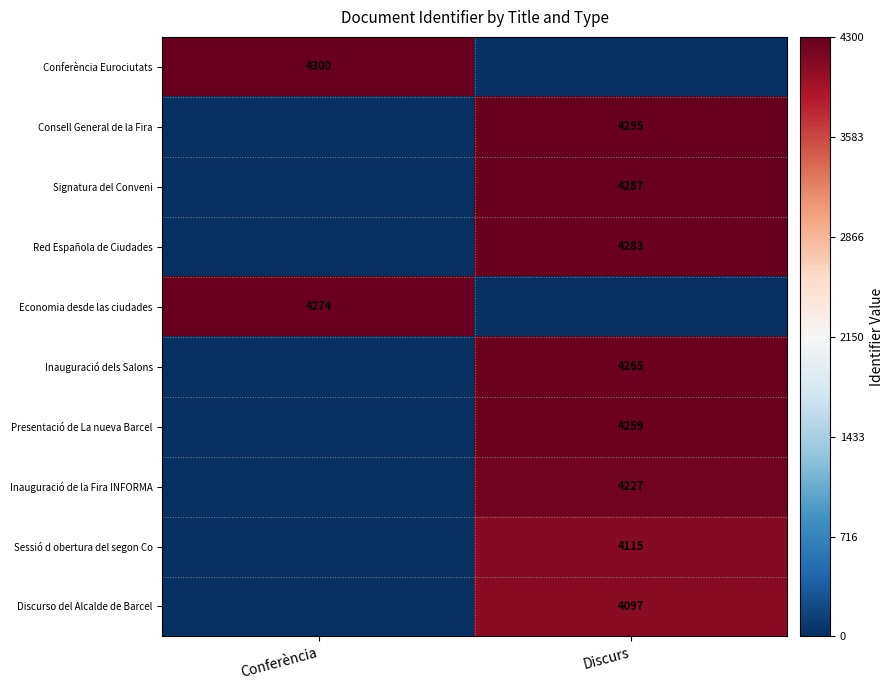

Is it true that Presentació de La nueva Barcel equals 6315 at Discurs?

False